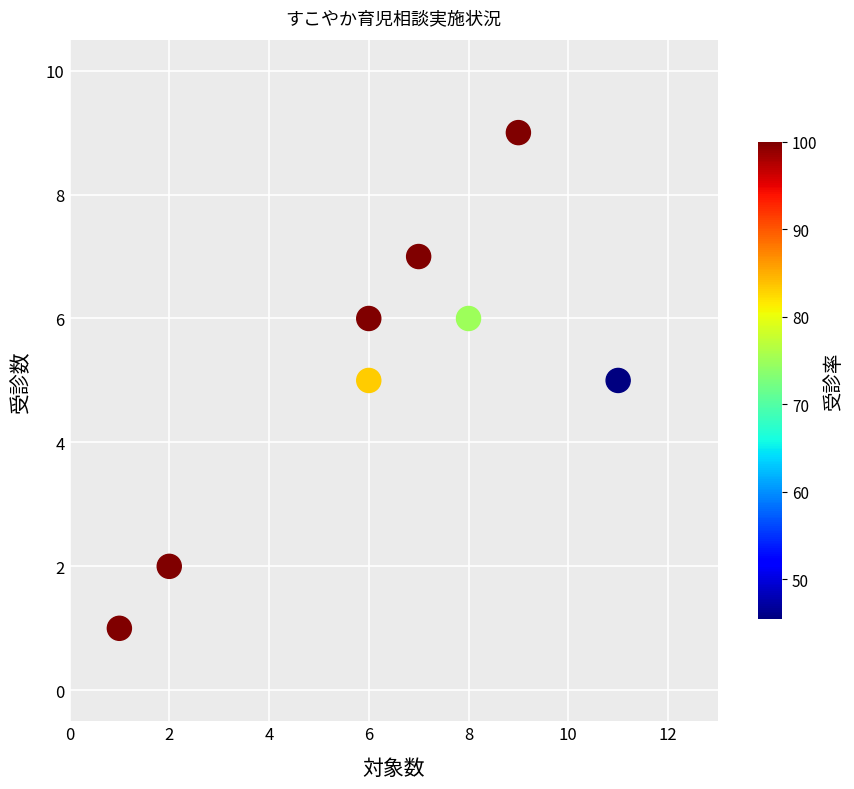

What is the range of X values (max minus min)?

10